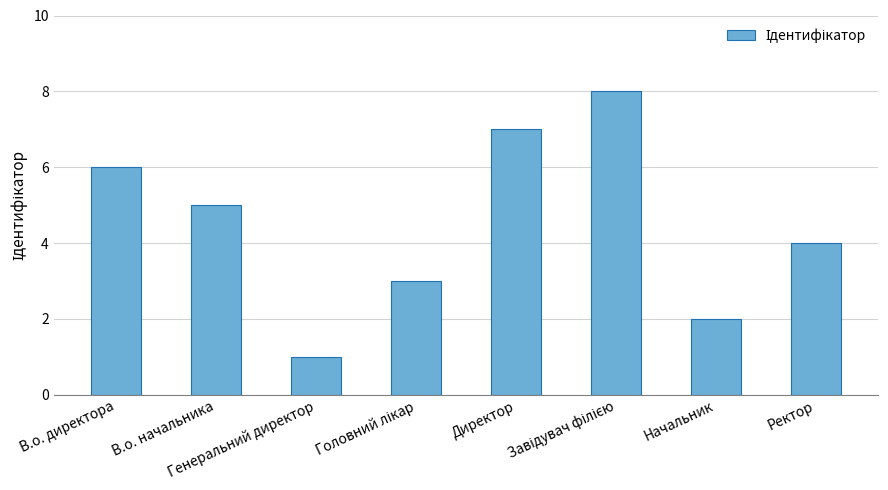

How many values are between 3 and 7?

5